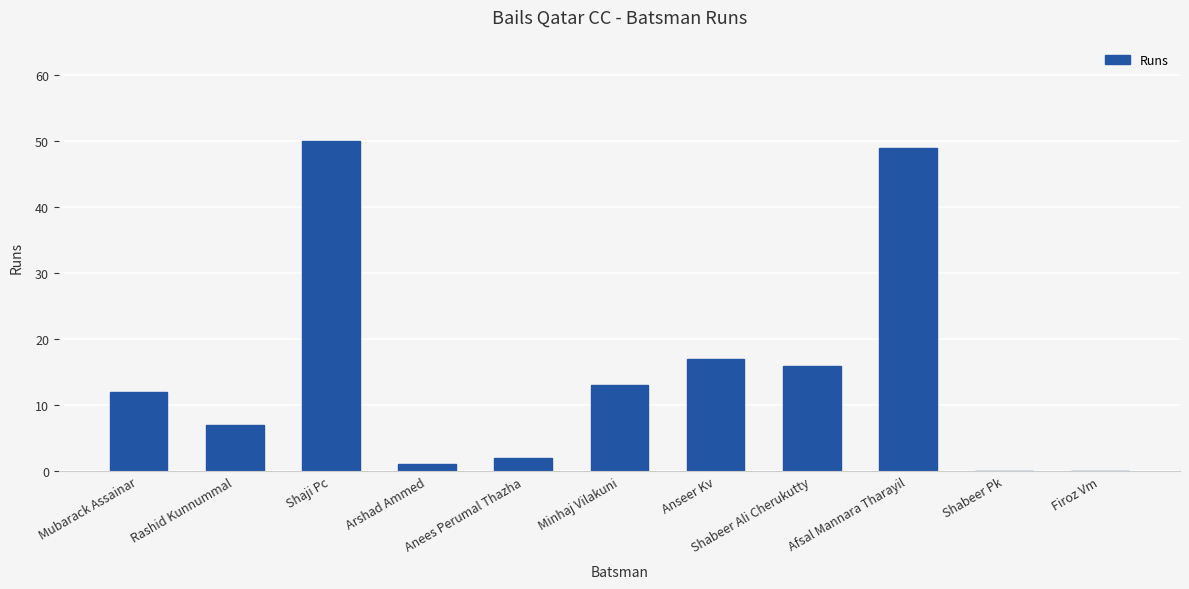

Reading right to left, extract all data points from this chart.

0	0	49	16	17	13	2	1	50	7	12